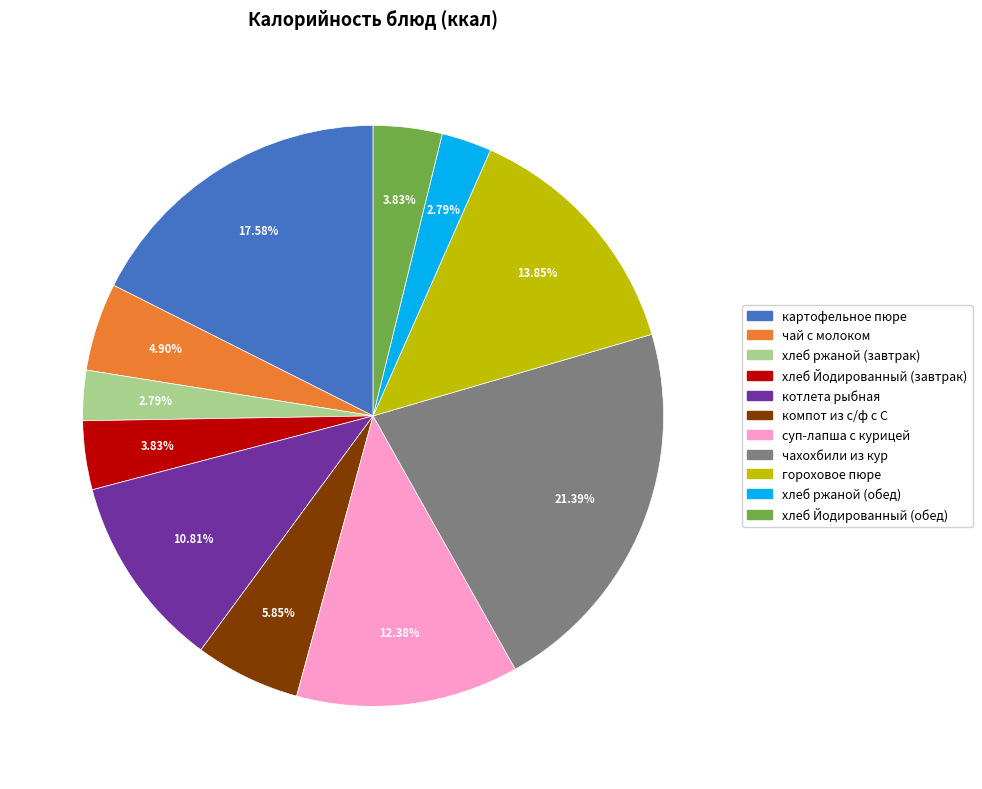

Is картофельное пюре the majority of the pie?

No